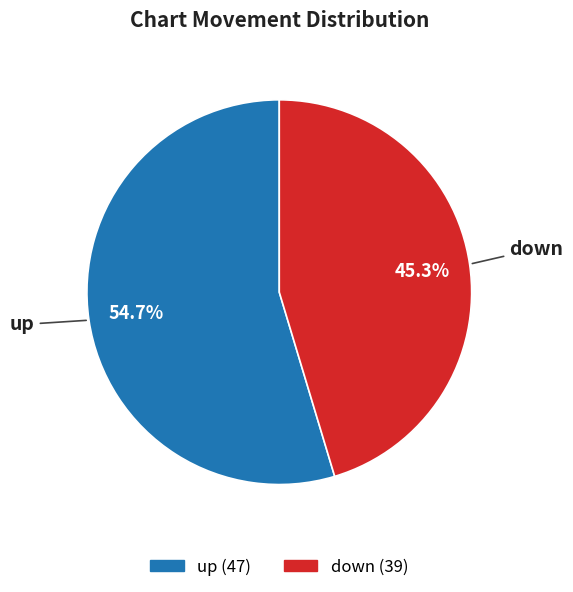

How many segments does this pie chart have?

2